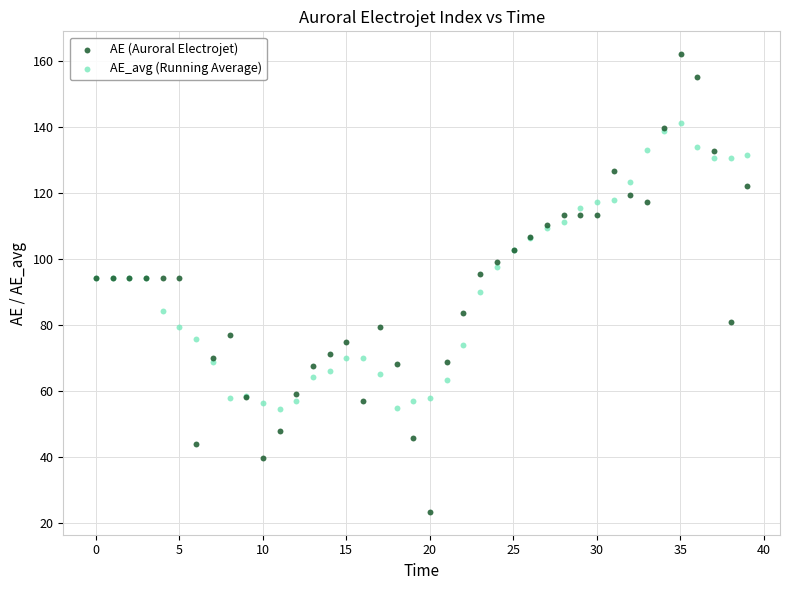

Which series contains the highest Y value?

AE (Auroral Electrojet)